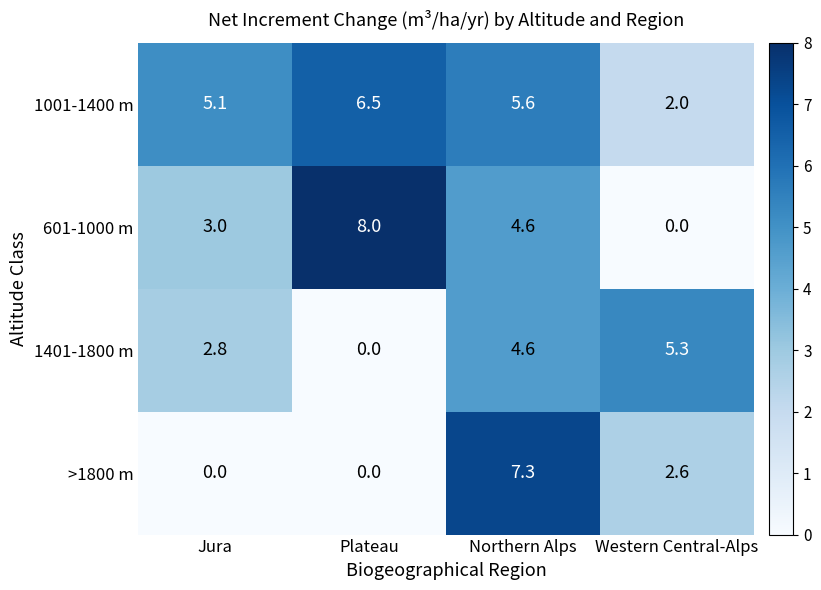

At Jura, list the series in order from smallest to largest.

>1800 m, 1401-1800 m, 601-1000 m, 1001-1400 m